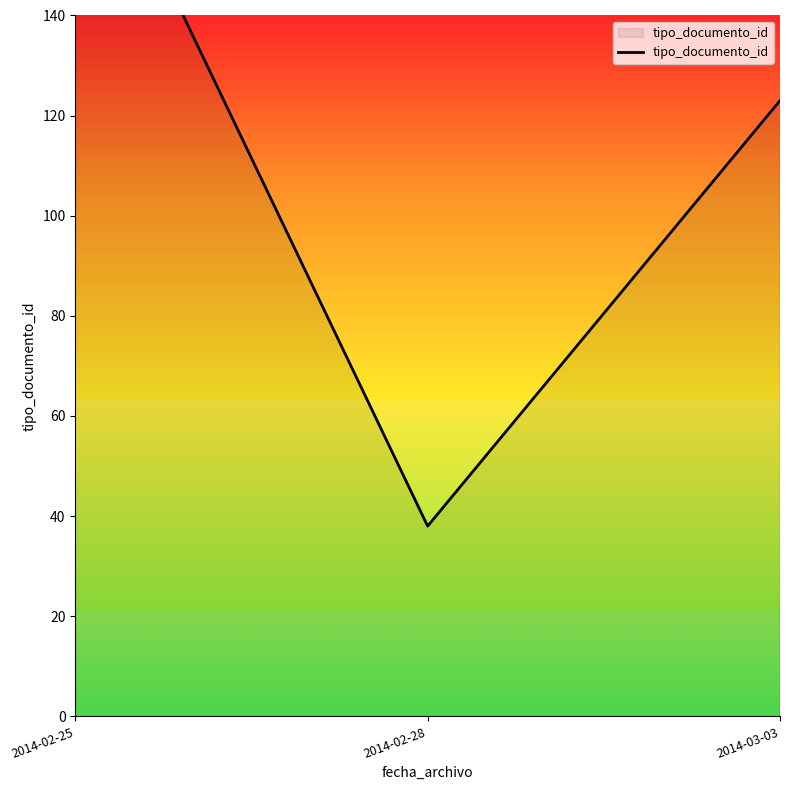

The value at 2014-02-25 is 62. True or false?

False